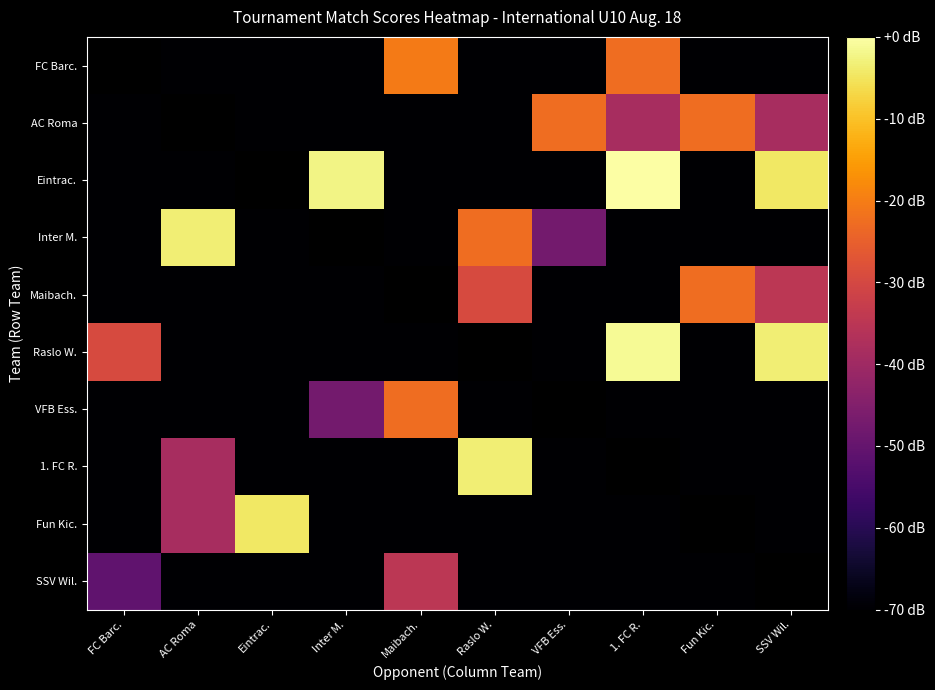

True or false: 1. FC R. has a value of -17.3 at AC Roma.

False